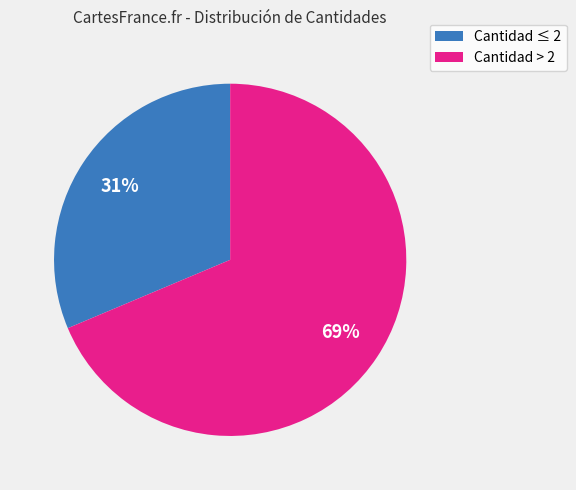

To the nearest percent, what is the average slice percentage?

50%